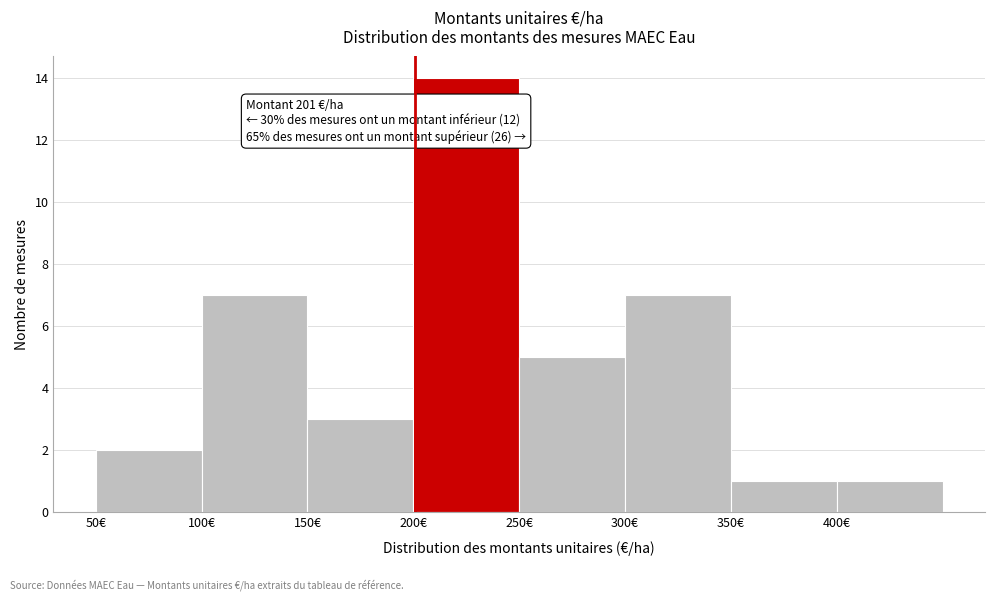

Which range on the x-axis has the tallest bar?

200 to 250